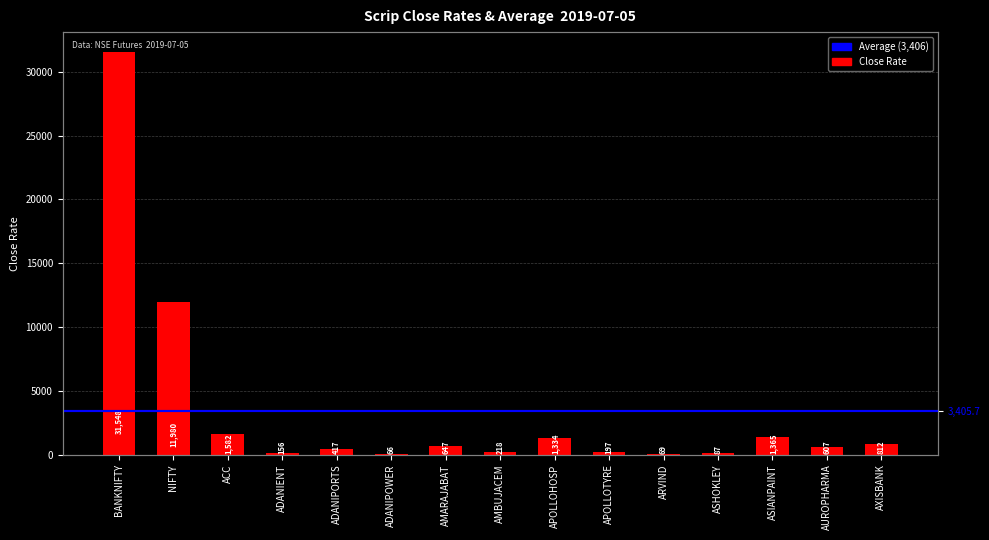

What is the average value?

3405.7